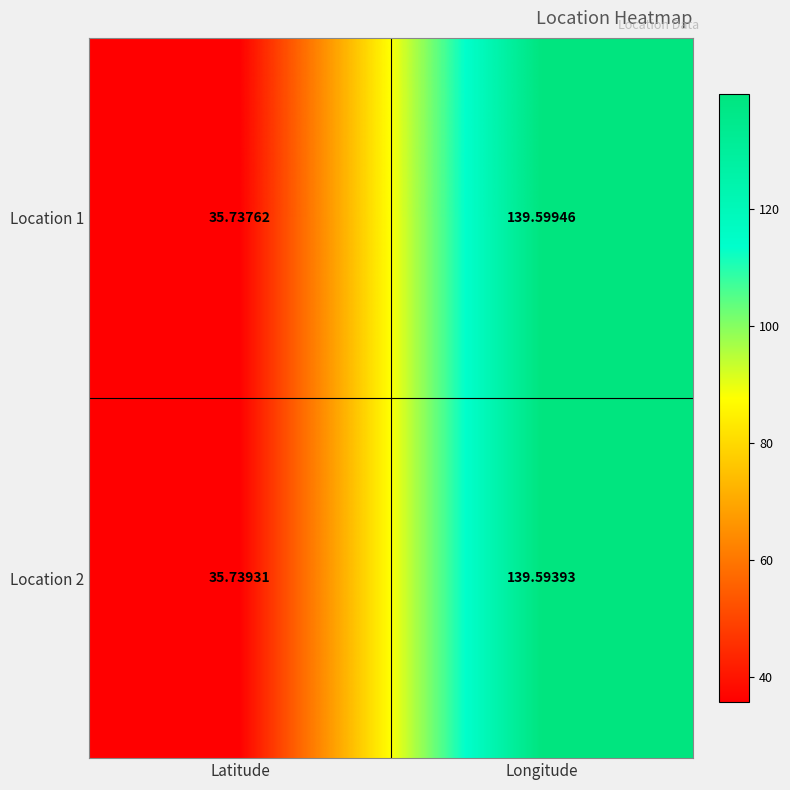

How many data points in Location 2 are above 139?

1